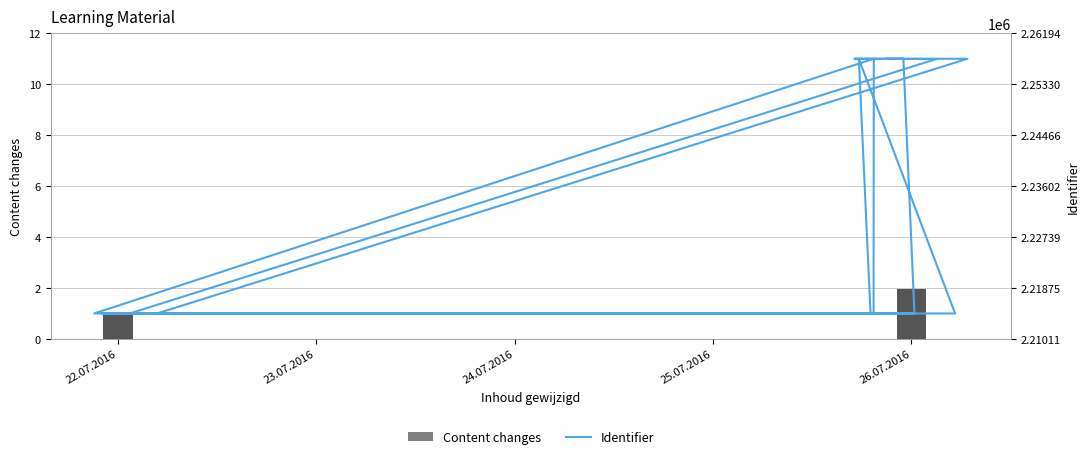

Reading left to right, list all the values displayed in this chart.

Content changes: 1	1	1	1	2	2	2	2	1	2	2	2	1	2	2	2	1	2	2	2
Identifier: 2214429	2214430	2214432	2214434	2214436	2214437	2257561	2214440	2214441	2257565	2257605	2257606	2214446	2214448	2214449	2257610	2214452	2214454	2257617	2257620